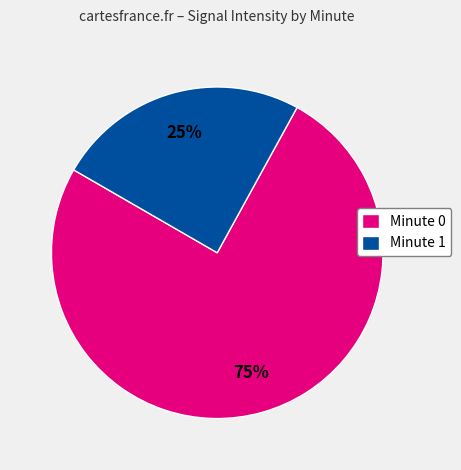

How many slices are in this pie chart?

2